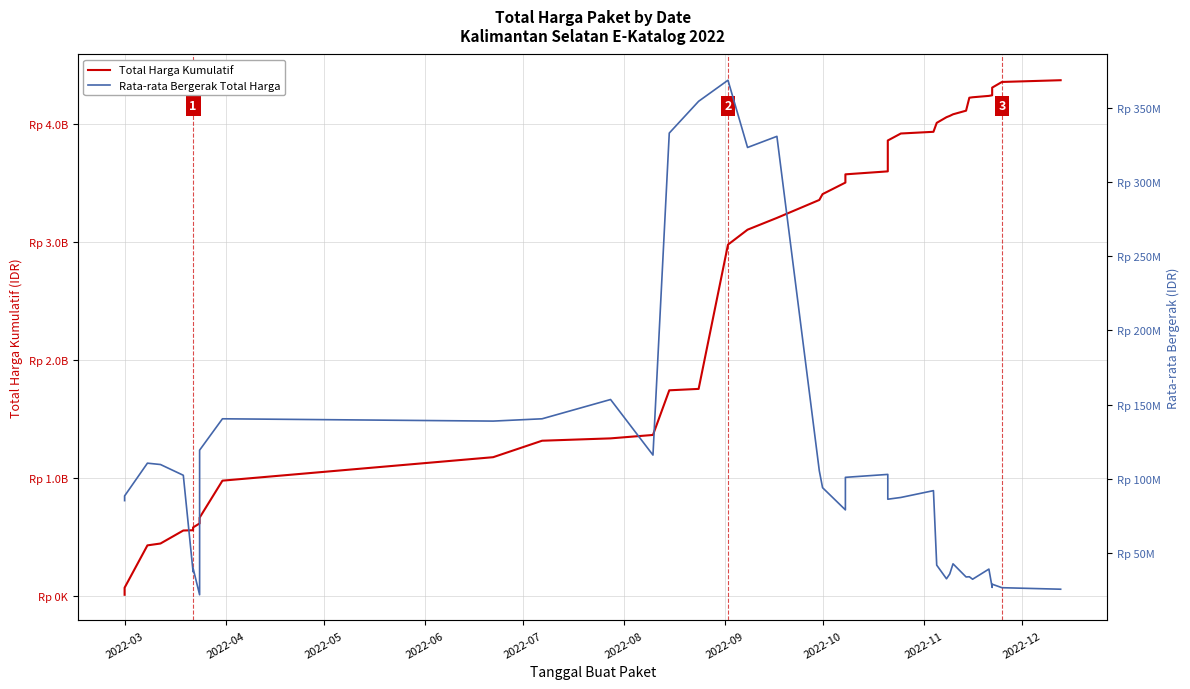

Which series has the largest total across all categories?

Total Harga Kumulatif